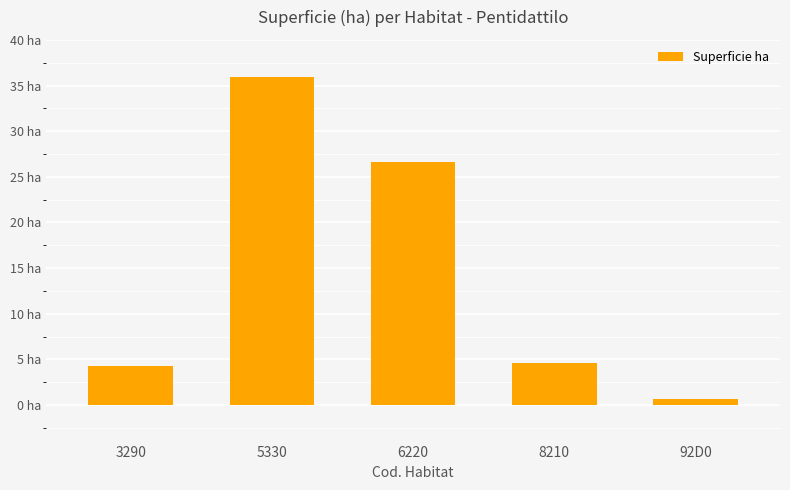

What is the difference between the values at 6220 and 5330?

9.4